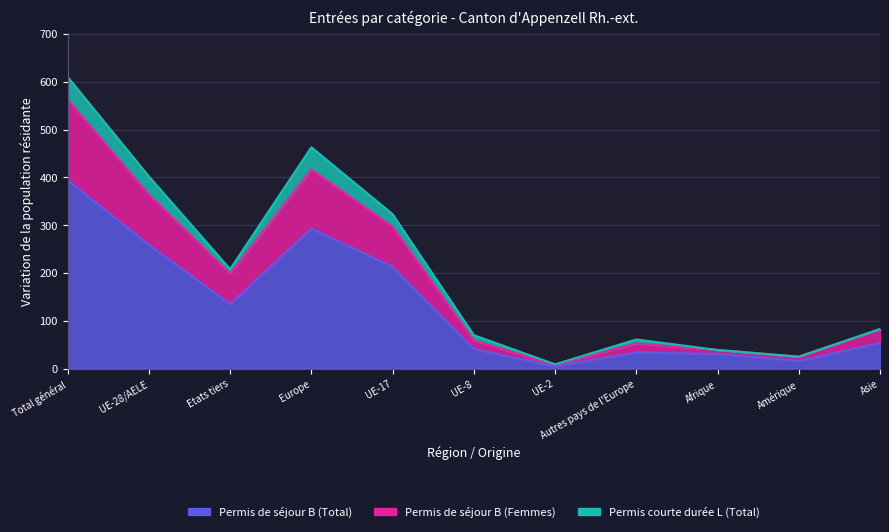

The value of Permis de séjour B (Femmes) at UE-8 is 105. True or false?

False